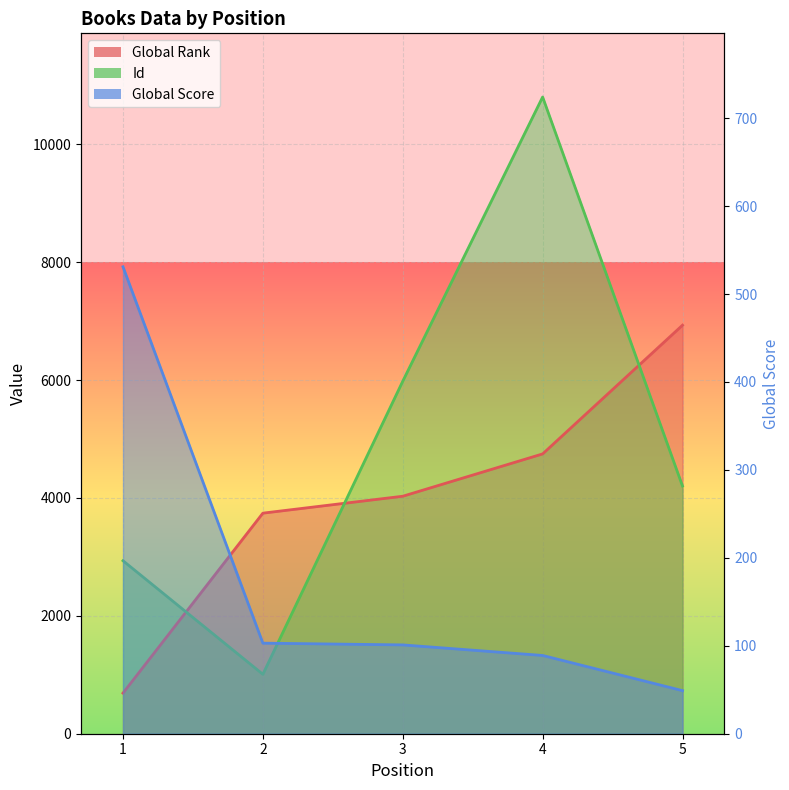

What is the difference between the Id values at 3 and 5?

1778